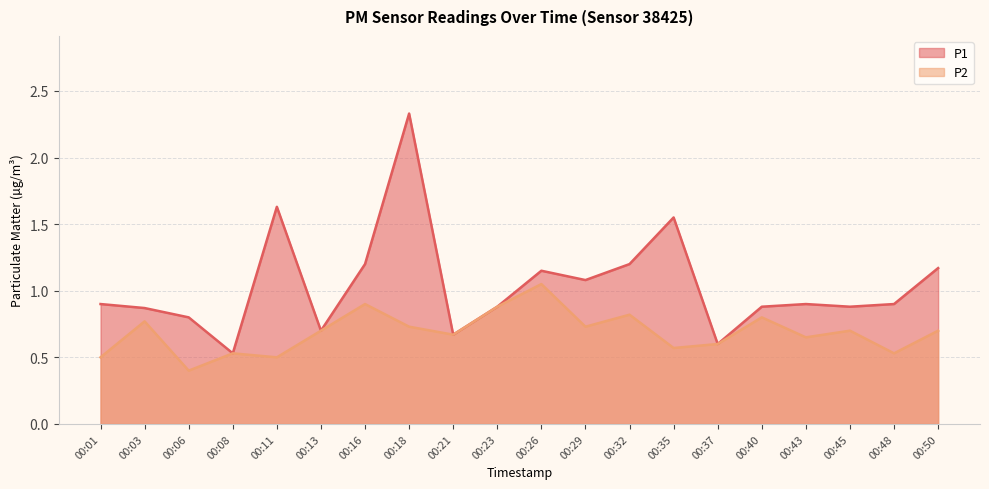

Rank the series at 00:06 from lowest to highest value.

P2, P1